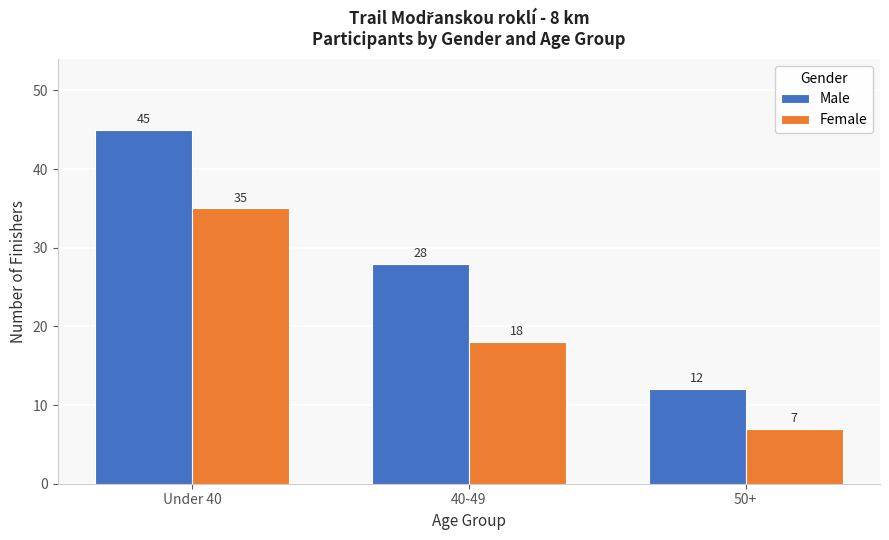

What is the difference between the maximum and minimum values in the Female series?

28